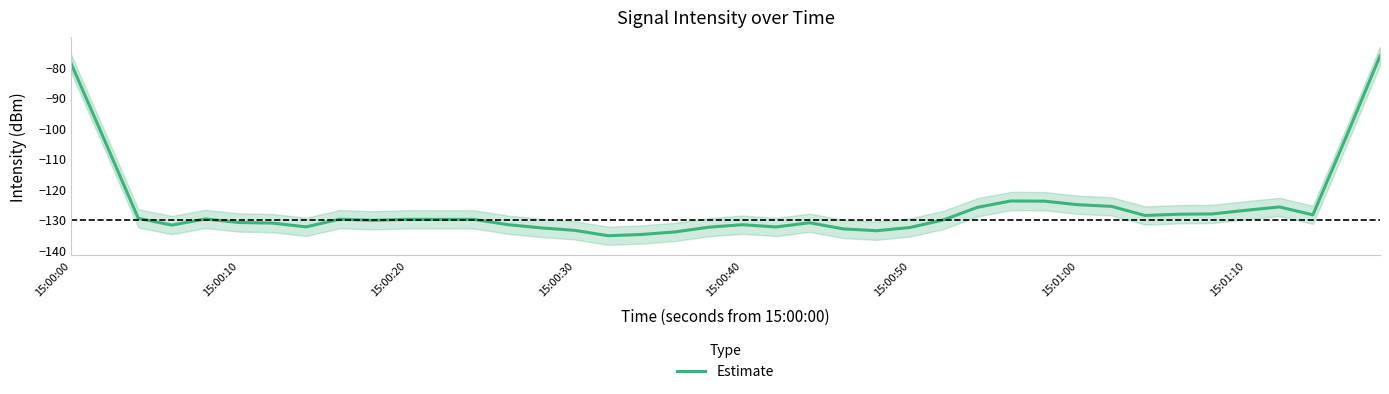

True or false: Estimate has a value of -217.5 at 15:00:30.

False